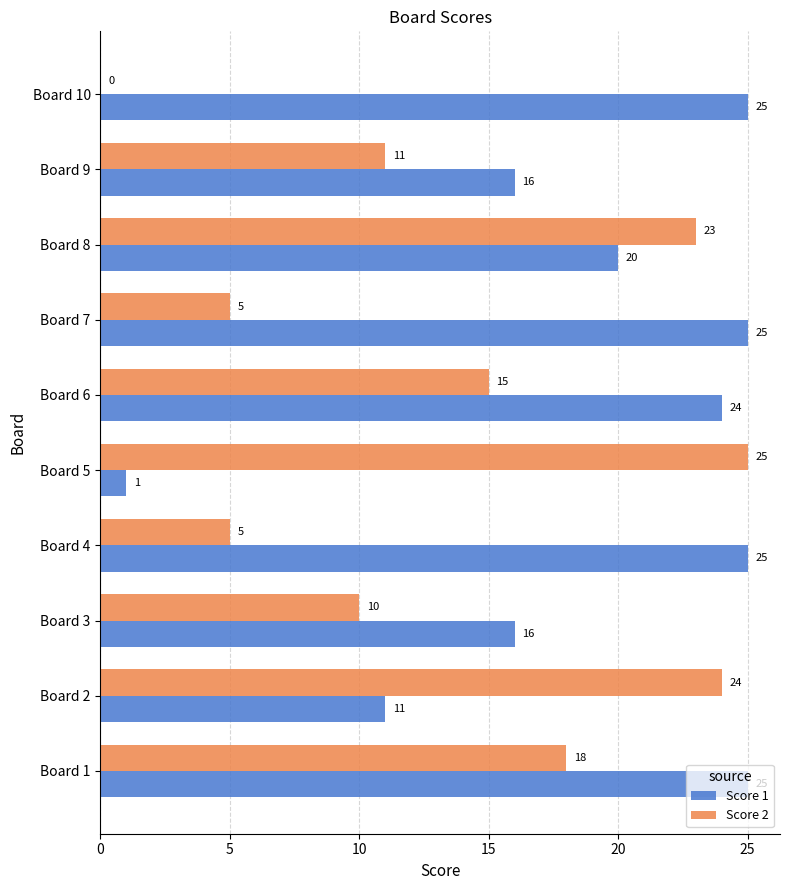

True or false: Score 2 has a value of 13 at Board 10.

False